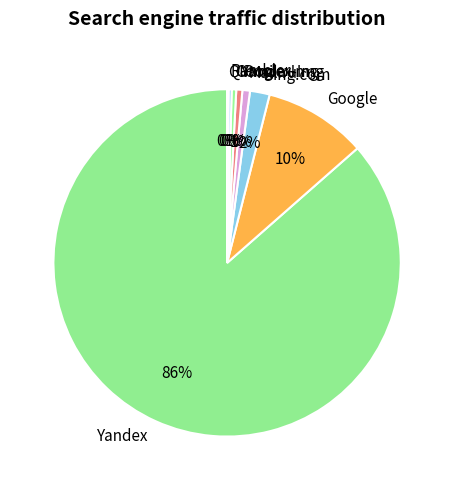

To the nearest percent, what is the difference between the largest and smallest slice percentages?

86%